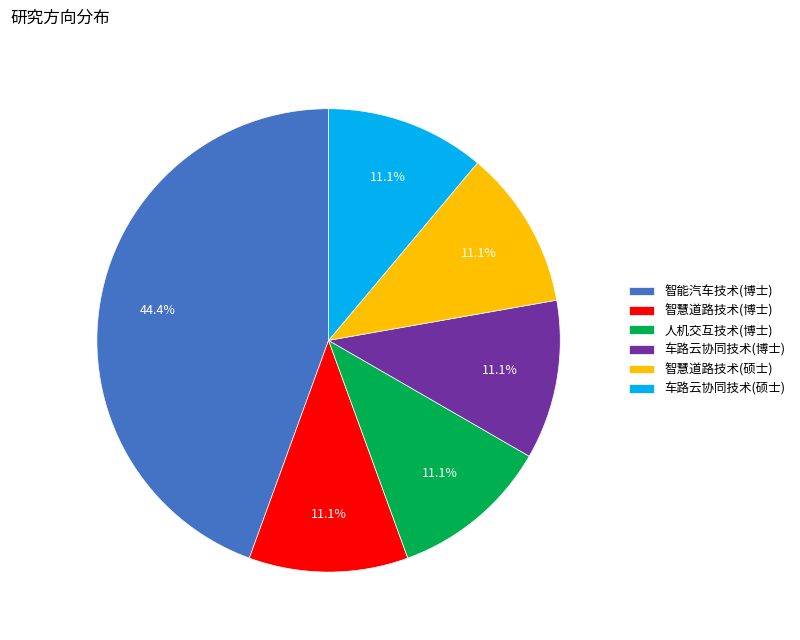

Is the sum of 车路云协同技术(硕士) and 人机交互技术(博士) greater than half?

No